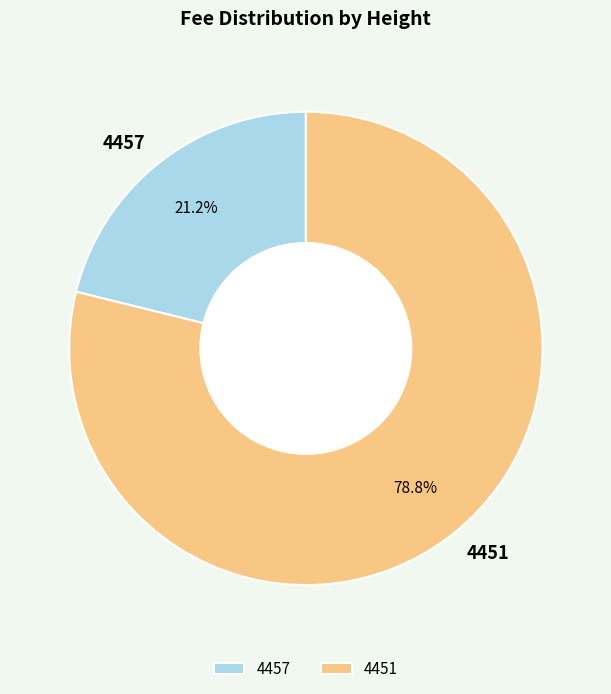

To the nearest percent, what portion does 4457 represent?

21%